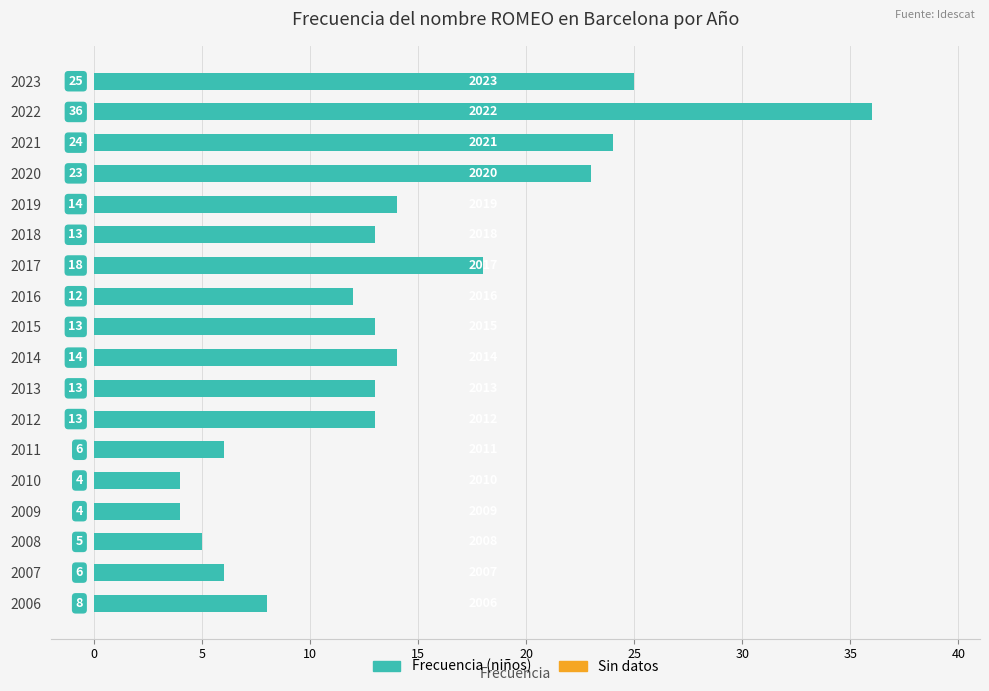

Reading top to bottom, list all the values displayed in this chart.

2023=25	2022=36	2021=24	2020=23	2019=14	2018=13	2017=18	2016=12	2015=13	2014=14	2013=13	2012=13	2011=6	2010=4	2009=4	2008=5	2007=6	2006=8